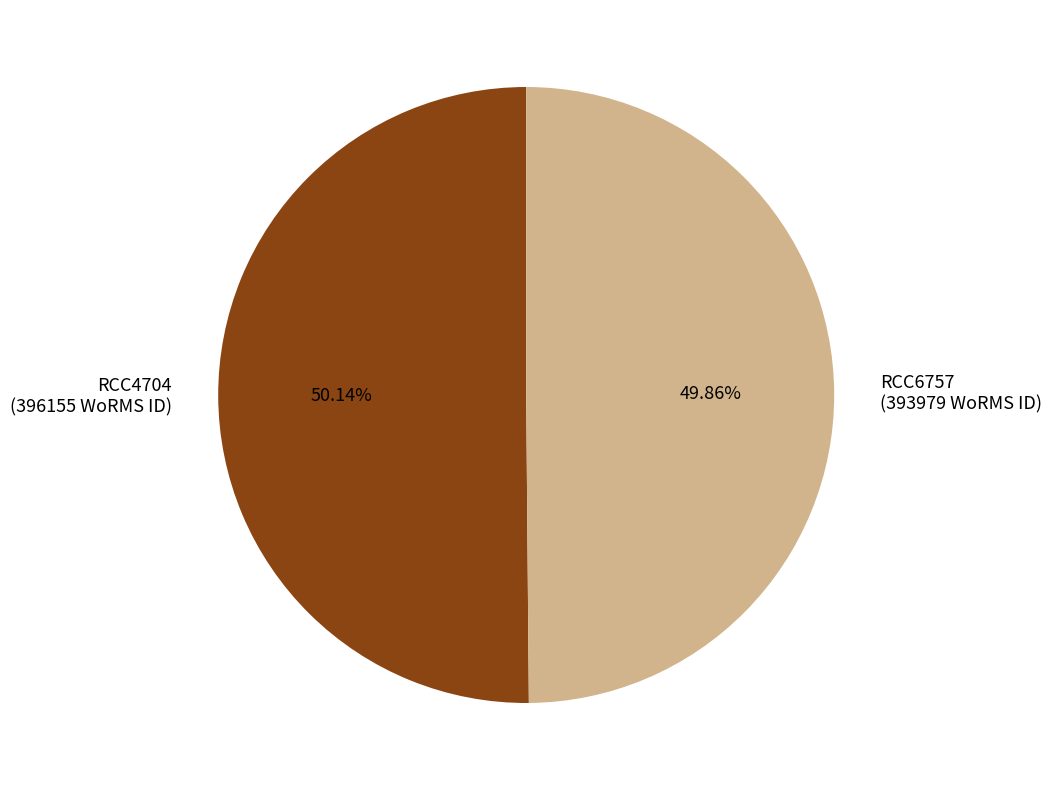

To the nearest percent, what percentage of the pie is RCC6757?

50%